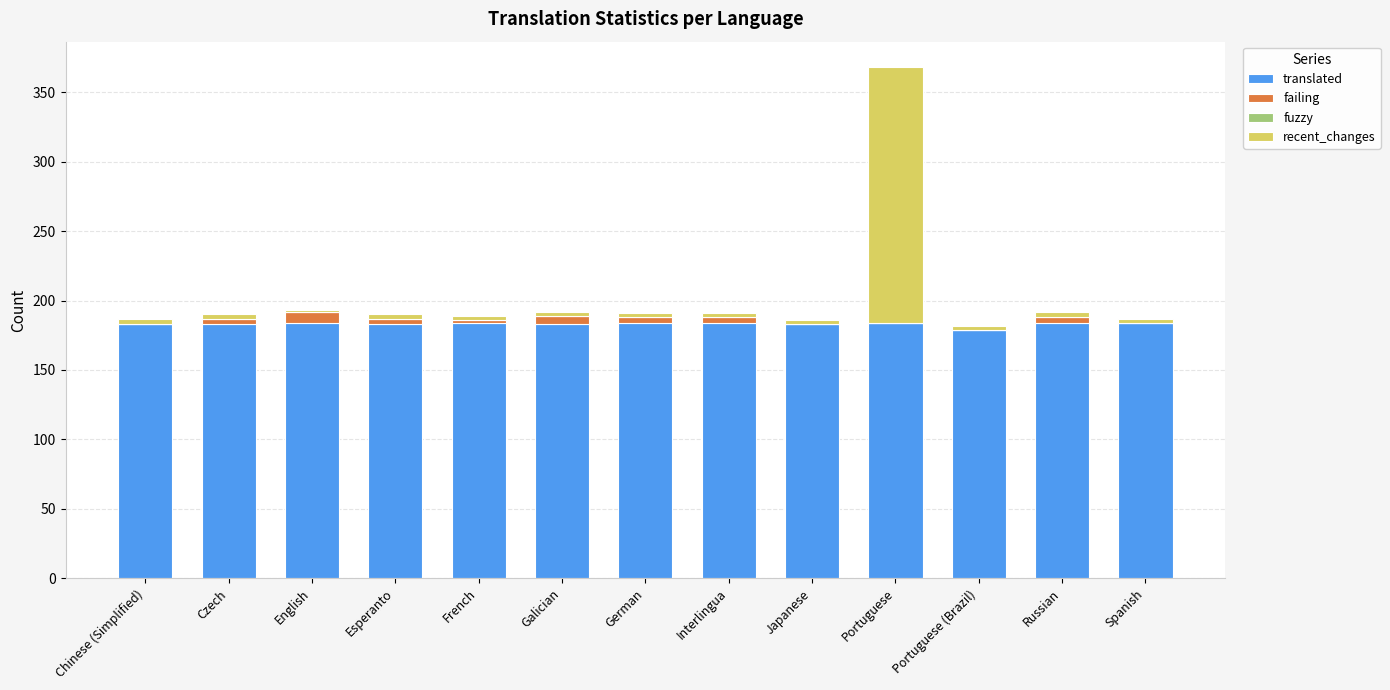

The translated series shows 92 at Portuguese. True or false?

False